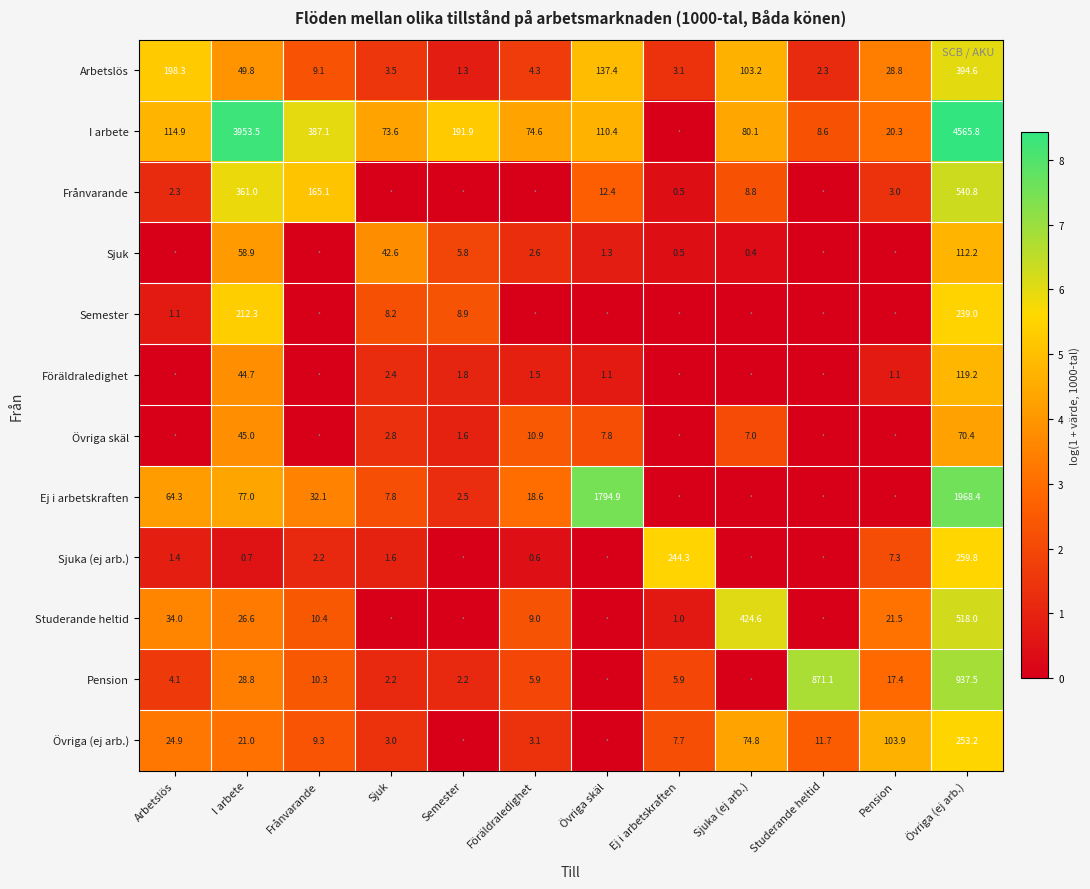

What is the spread (max minus min) of values at I arbete?

3952.8